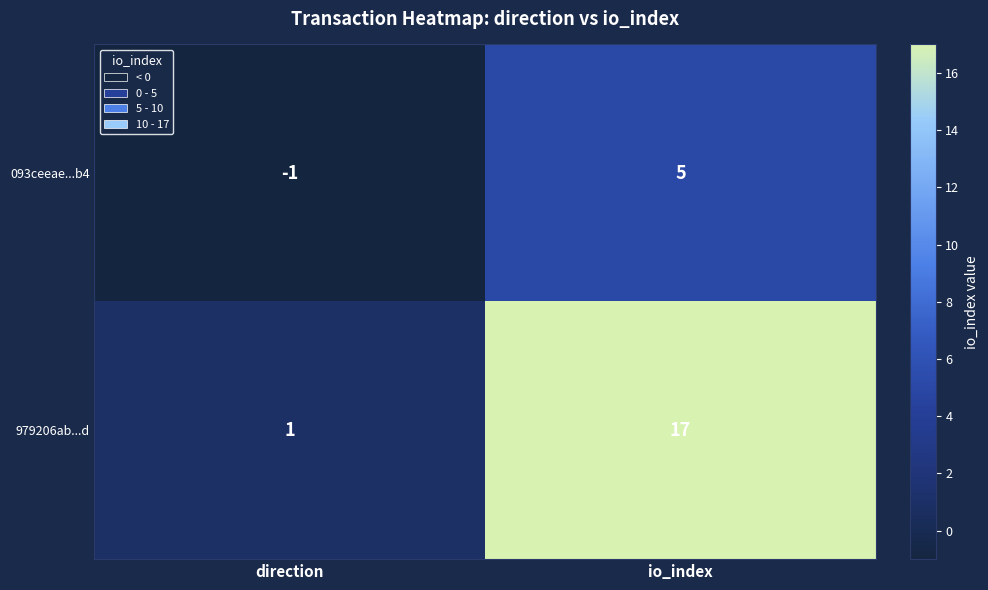

Which series has the largest total across all categories?

979206ab...d